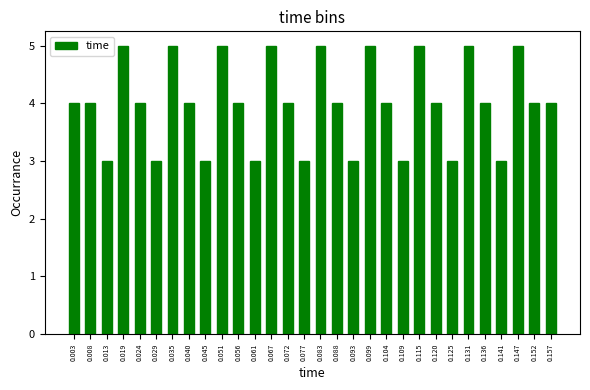

What is the height of the bar covering 0.037 to 0.043 on the x-axis? Neither the bar edges nor the heights are printed on the chart, so give them approximately, as read against the axes.

4